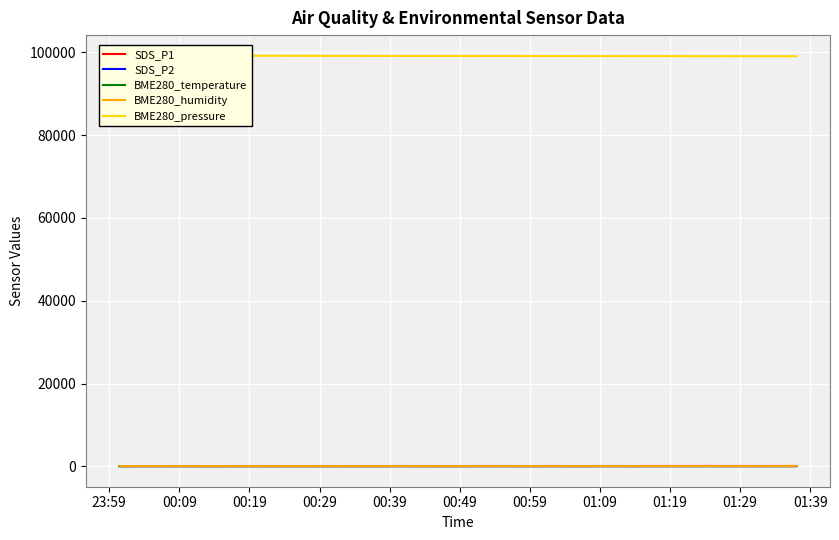

What is the minimum value for SDS_P2?

33.6